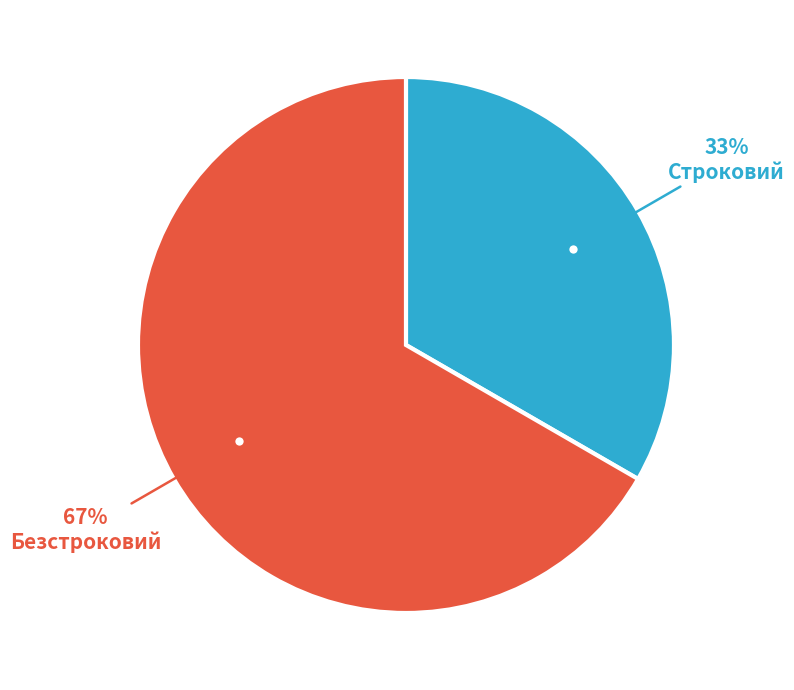

Is there any slice that represents more than half of the pie?

Yes